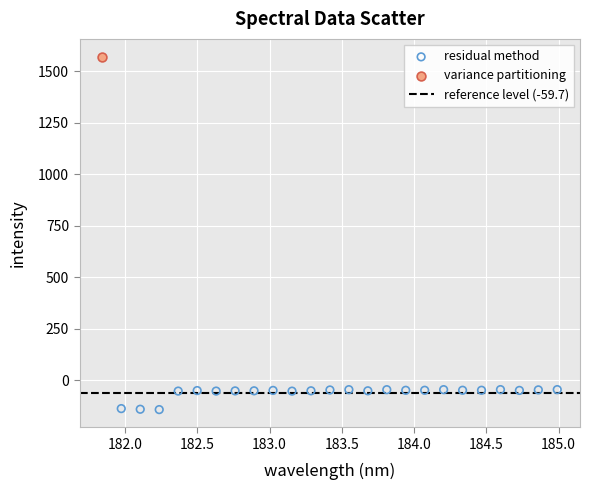

Which series reaches the minimum Y coordinate?

residual method